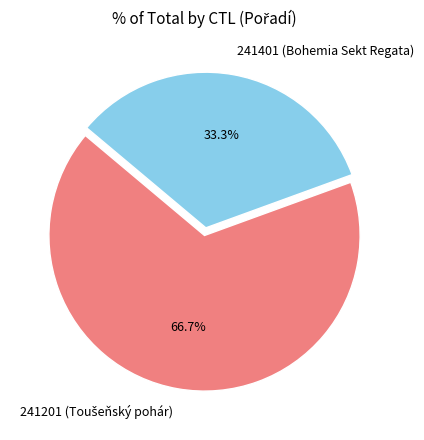

What is the ratio of the value at 241401 to the value at 241201?

0.5